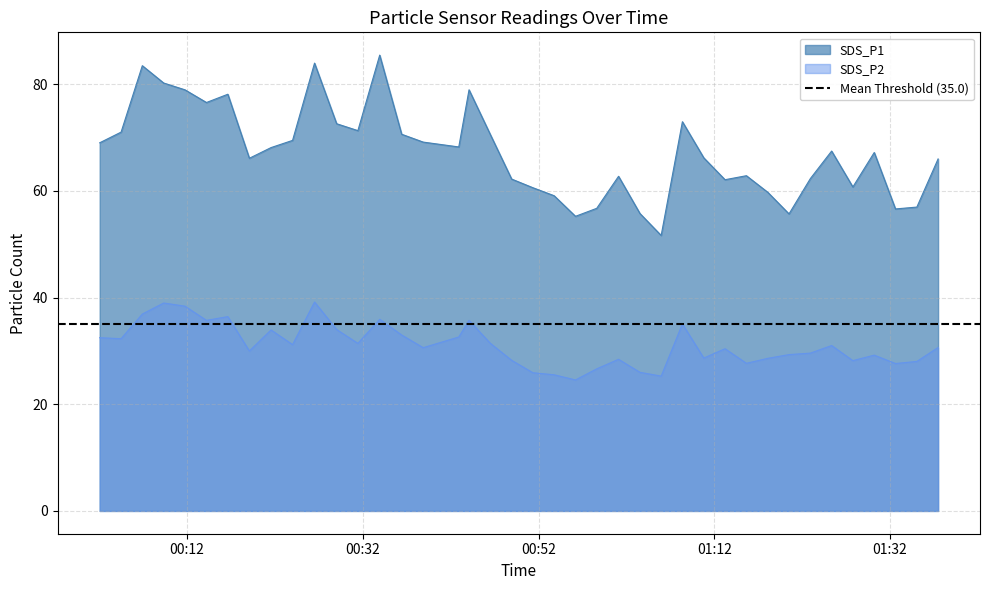

True or false: SDS_P2 and SDS_P1 cross at least once.

False